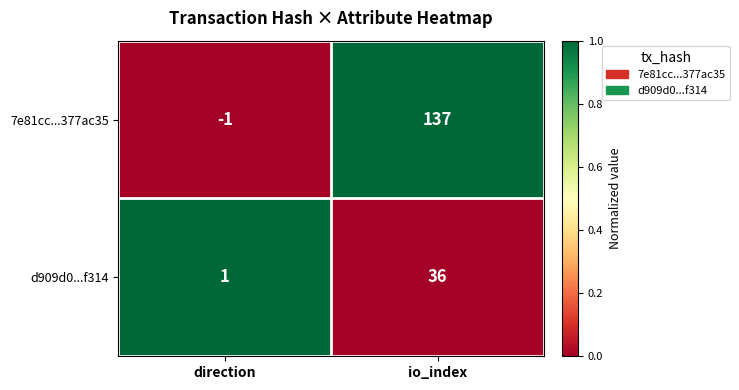

The value of d909d0...f314 at io_index is 36. True or false?

True